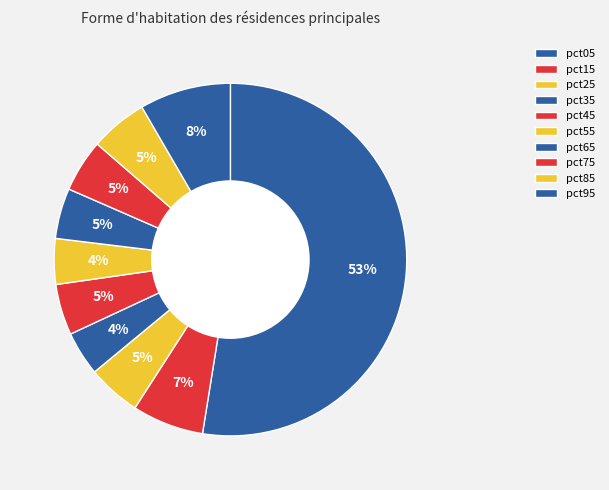

What portion of the pie excludes pct35?

95.9%